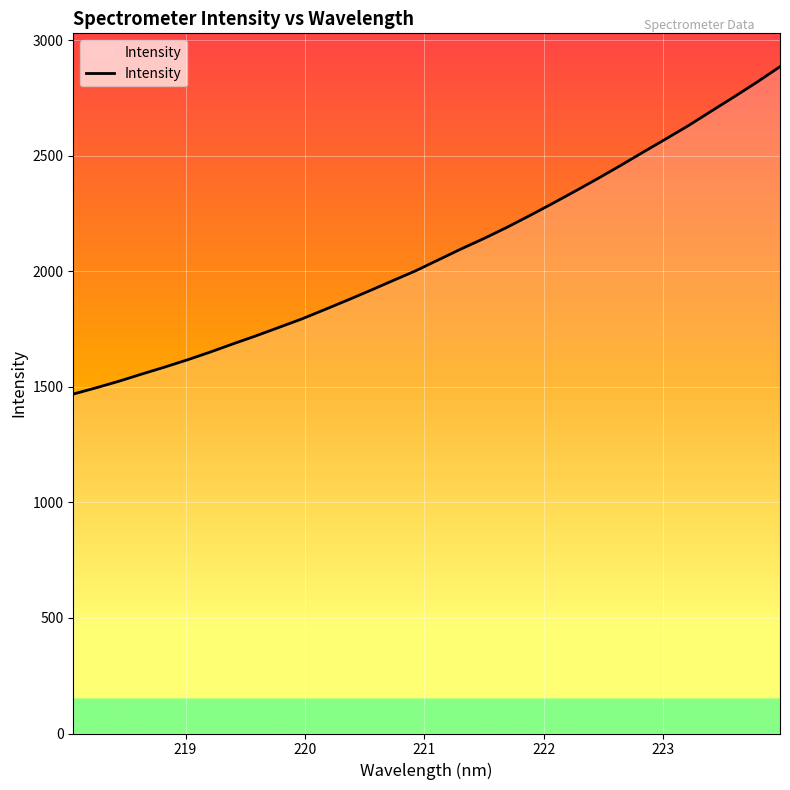

What is the minimum value shown in the chart?

1468.9